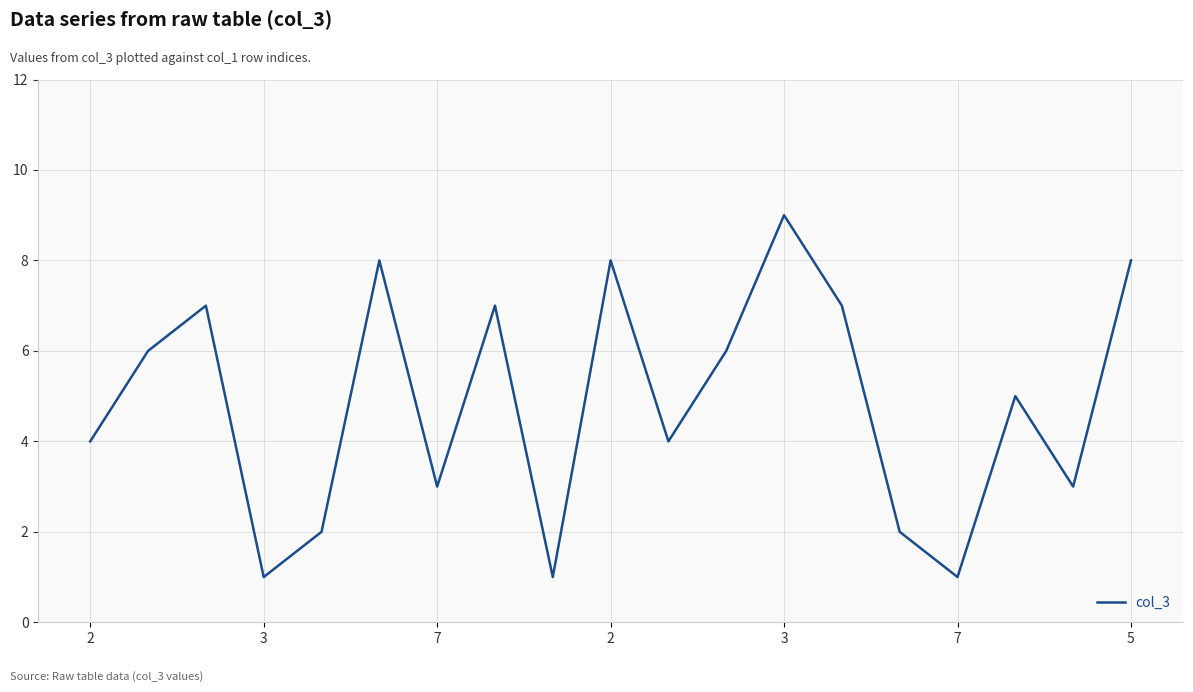

What is the maximum value shown in the chart?

9